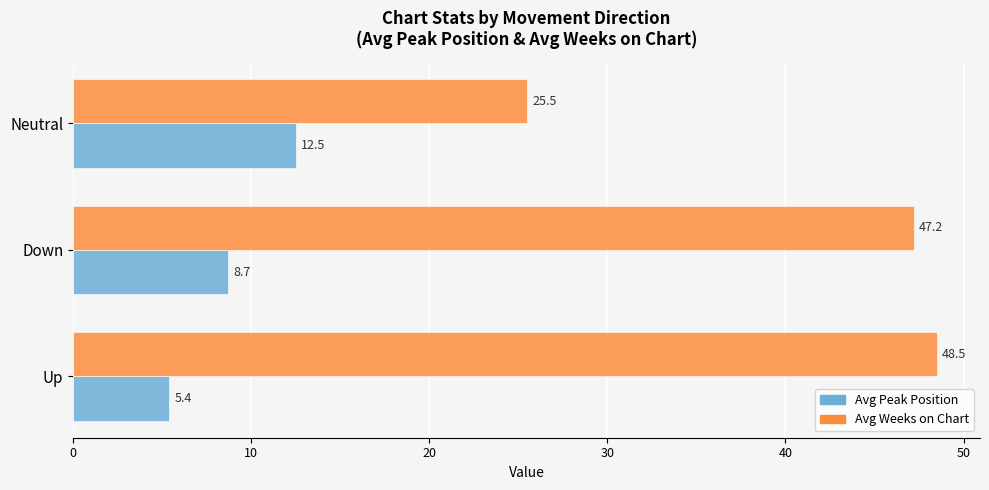

What is the minimum value shown in the chart?

5.4